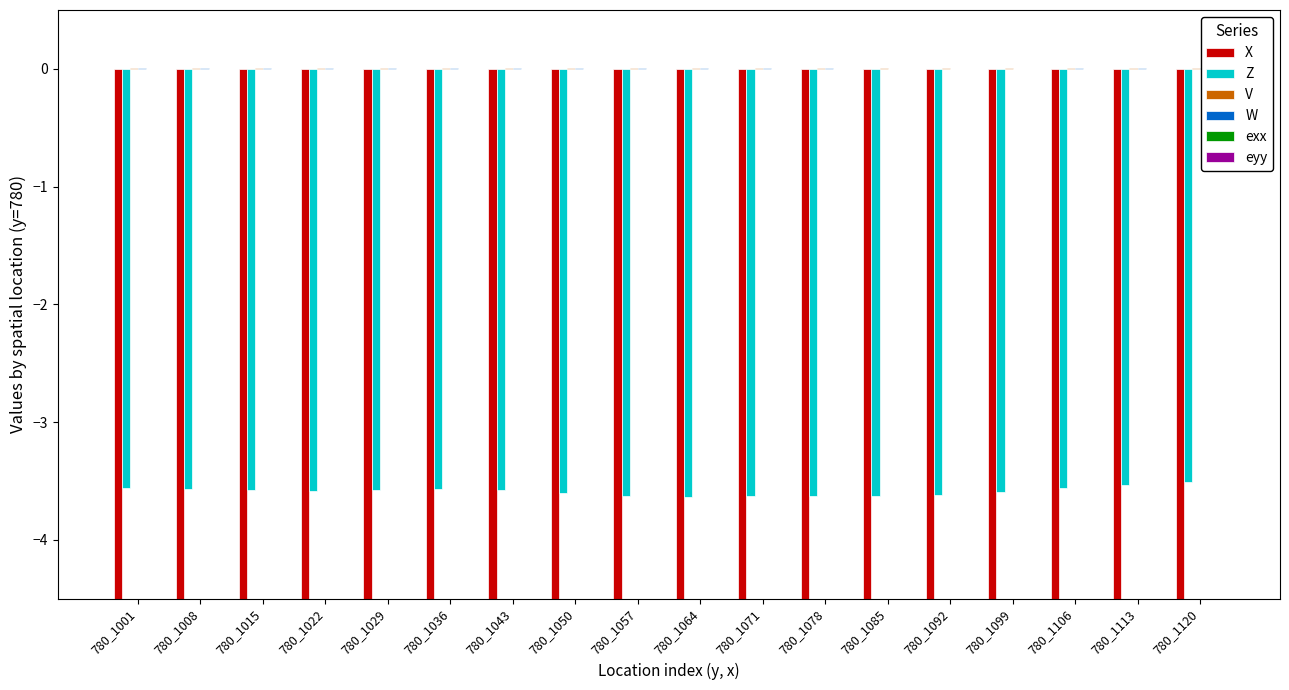

What is the total value across all series at 780_1113?

-21.2